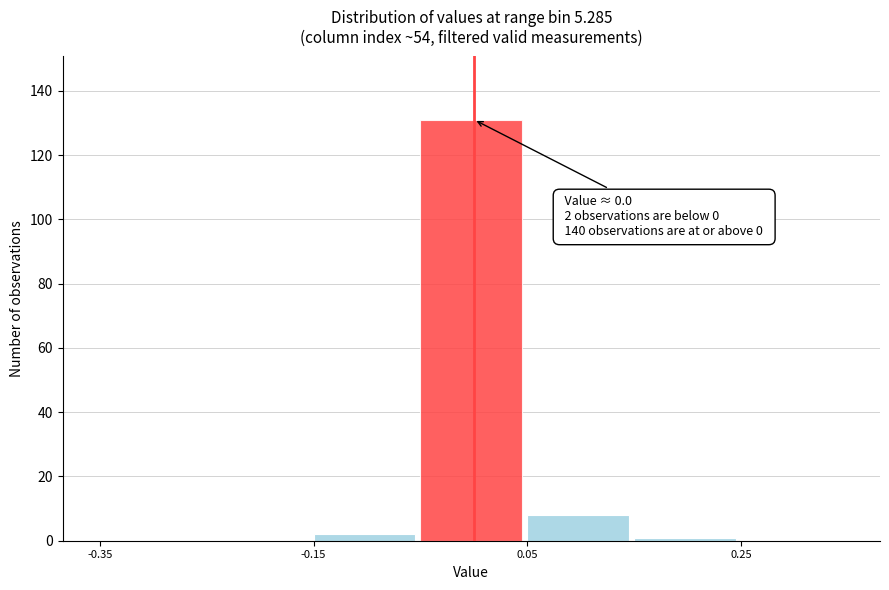

Which range on the x-axis has the tallest bar?

-0.05 to 0.05